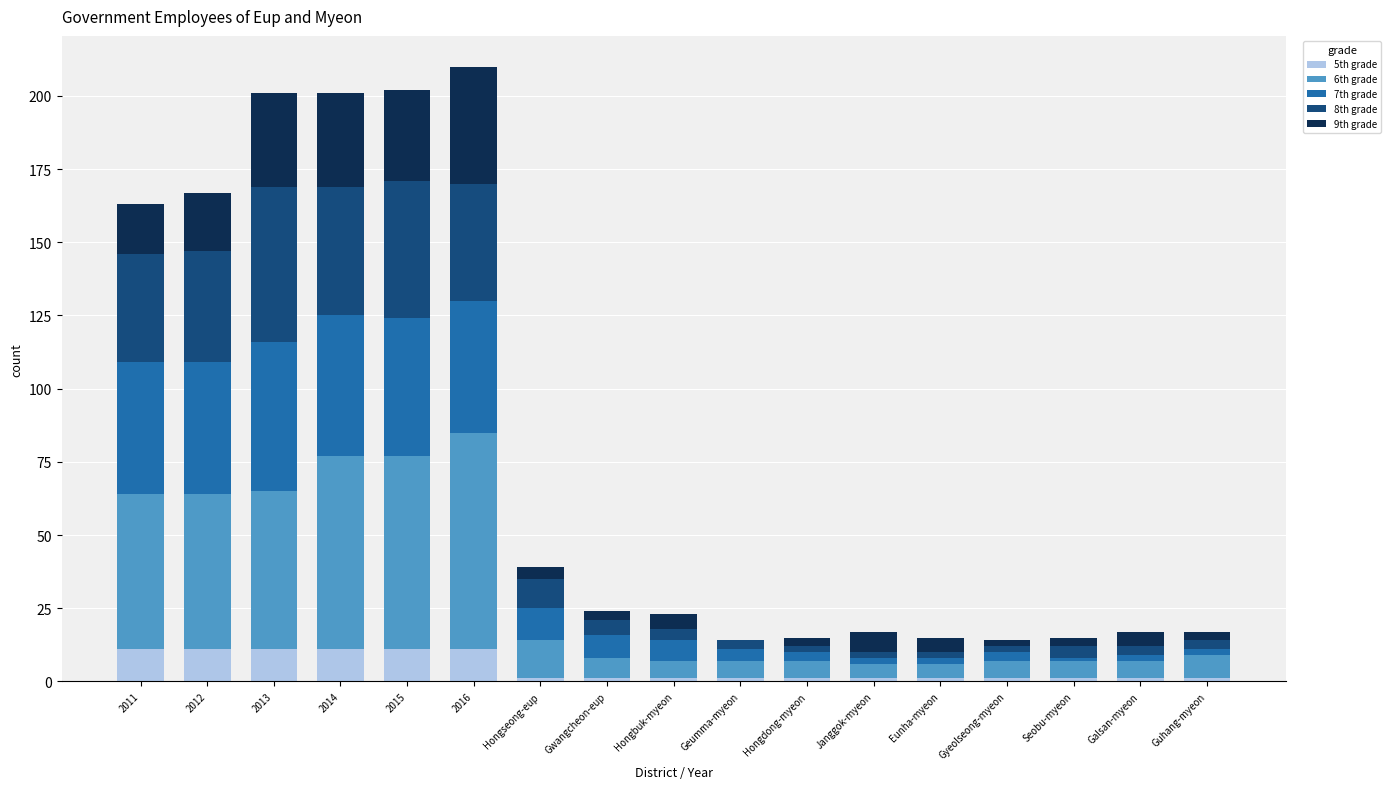

The 5th grade series shows 19 at 2013. True or false?

False